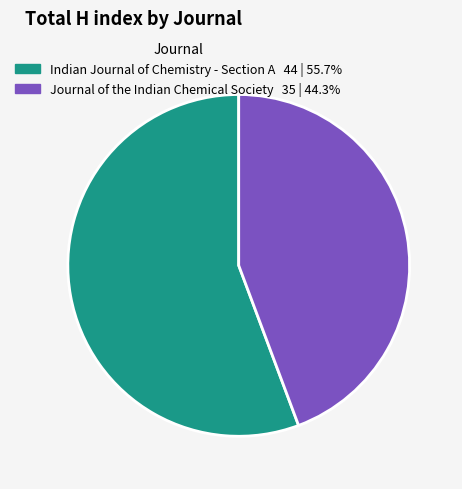

Rank the categories by value from highest to lowest.

Indian Journal of Chemistry - Section A, Journal of the Indian Chemical Society